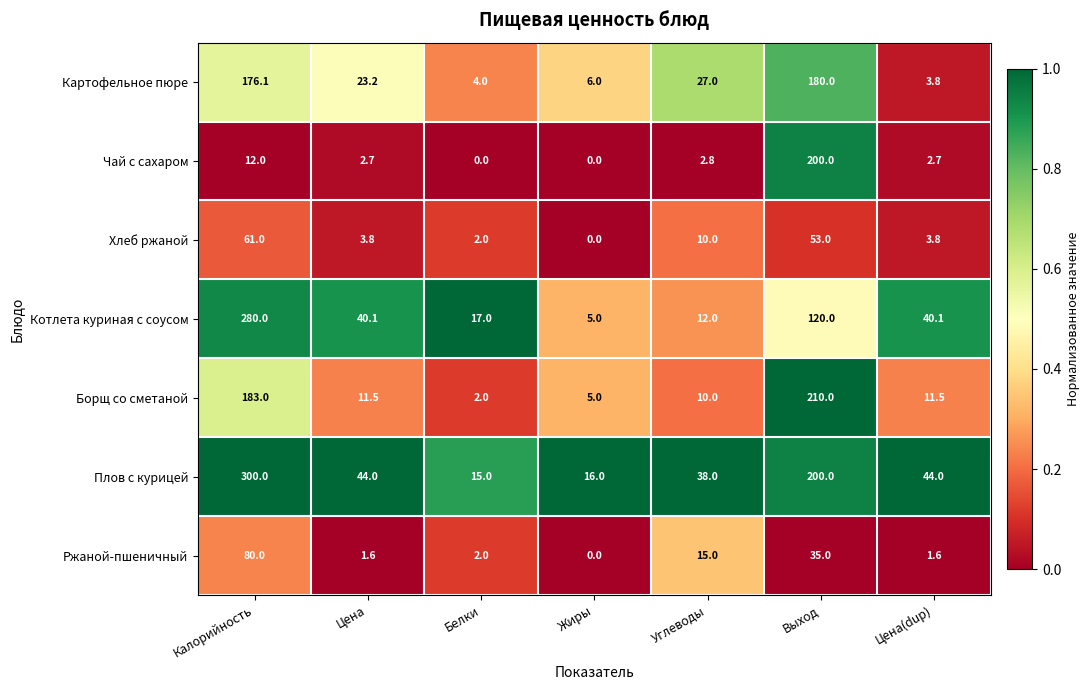

How many data points in Картофельное пюре are above 23?

4